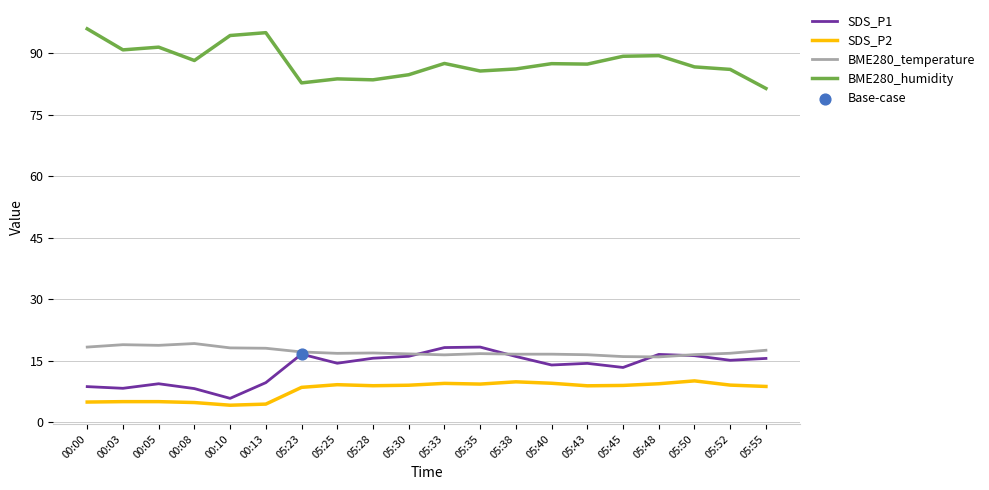

What is the difference between the highest and lowest values at 05:30?

75.7